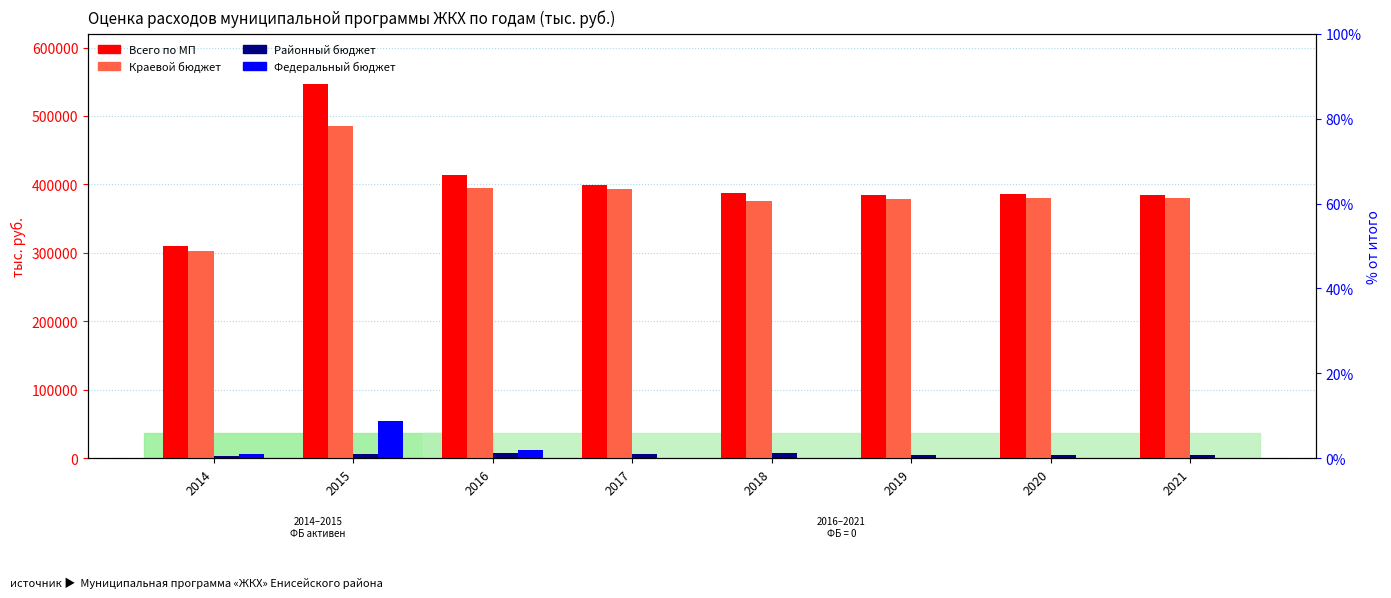

How many data points in Районный бюджет are less than 5935?

4